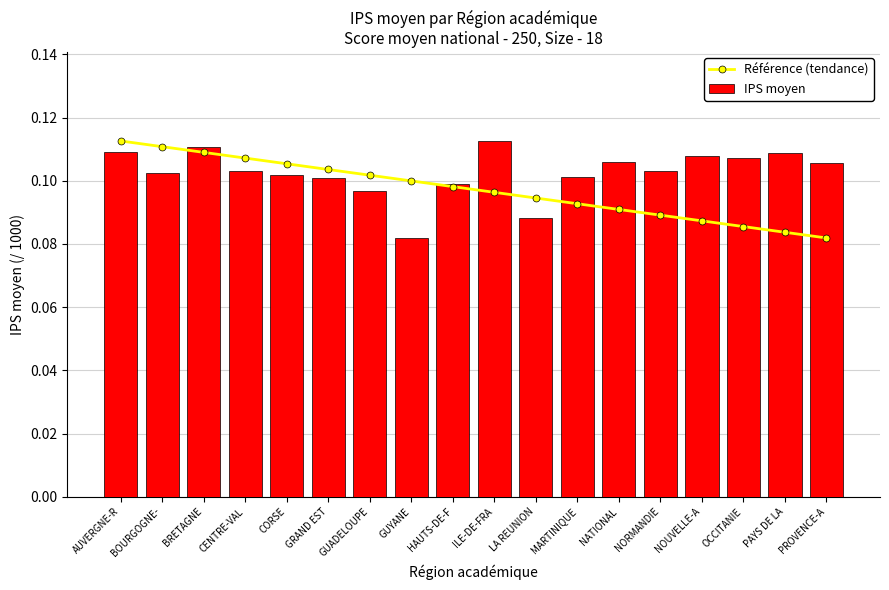

Is the value of IPS moyen at OCCITANIE greater than the value of Référence (tendance) at GUADELOUPE?

Yes